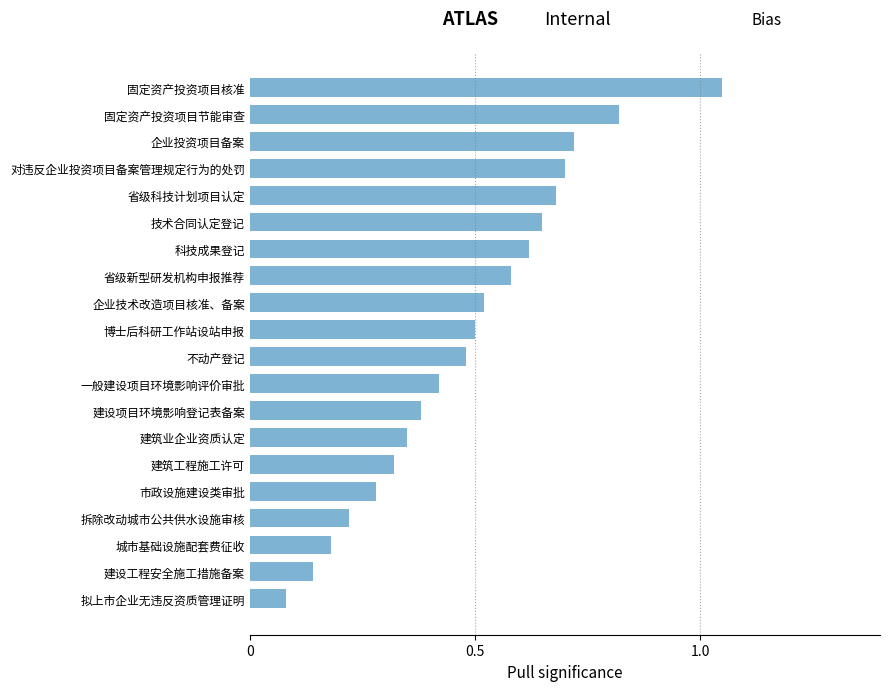

Are the bars grouped side by side (vs. stacked)?

No